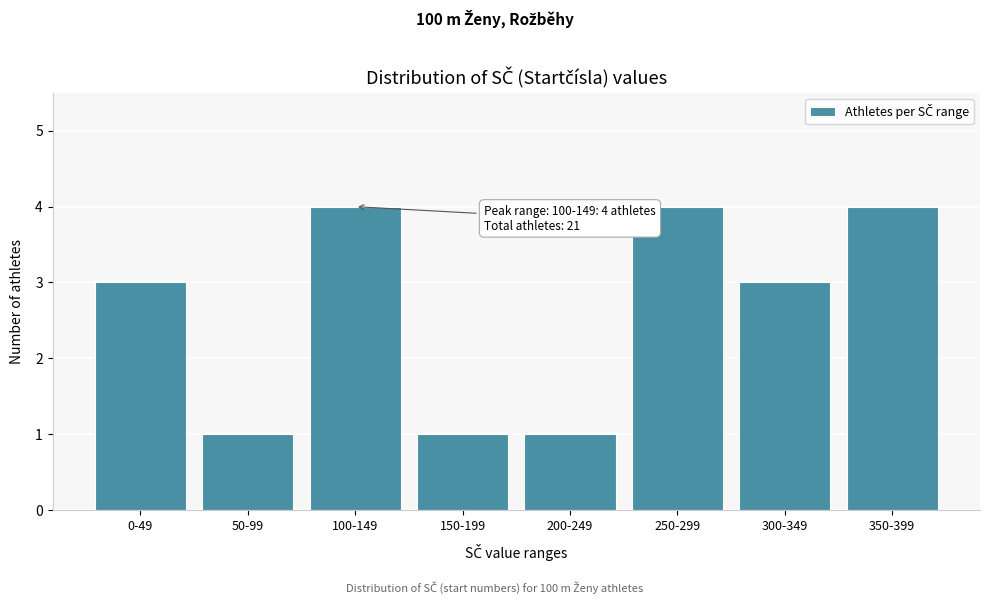

Reading right to left, extract all data points from this chart.

350-399=4	300-349=3	250-299=4	200-249=1	150-199=1	100-149=4	50-99=1	0-49=3